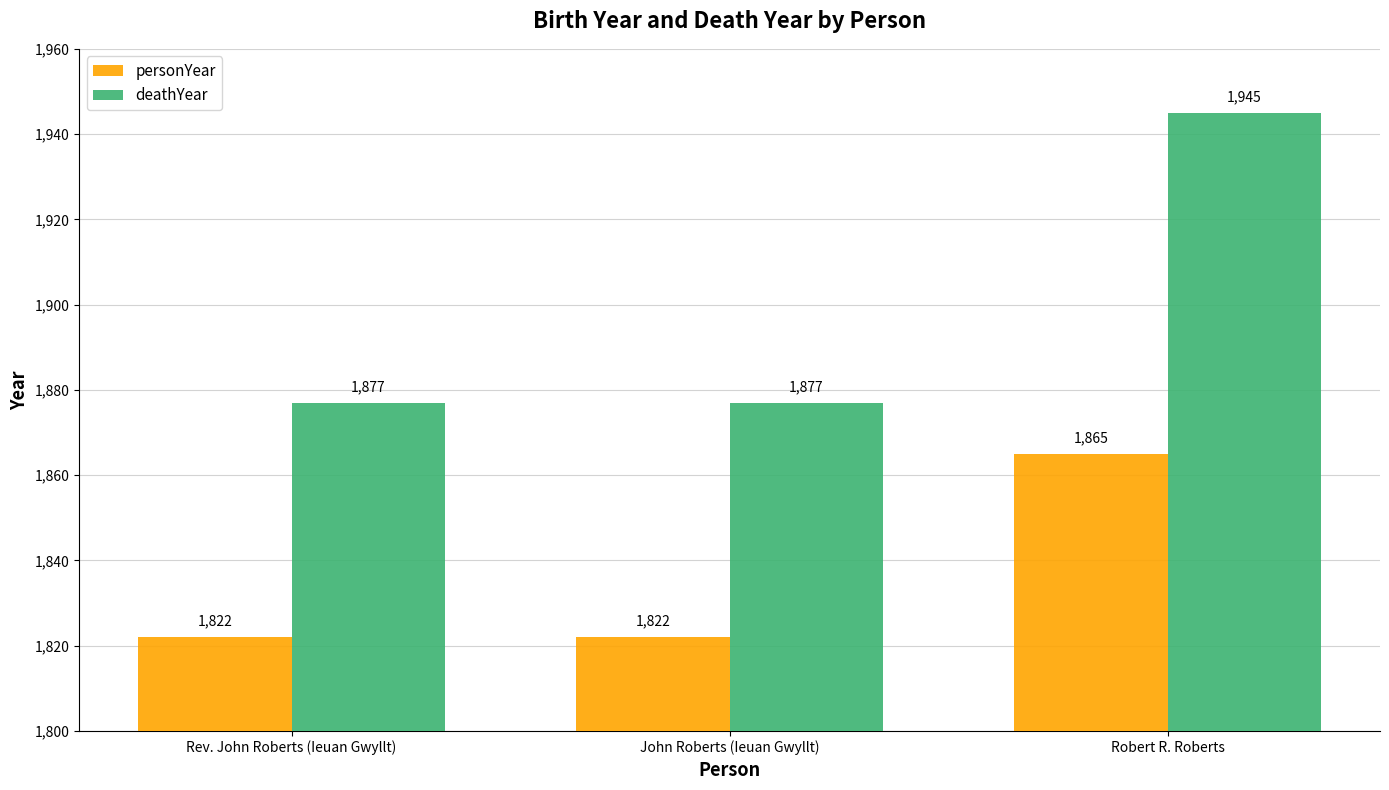

What is the lowest value of the personYear series?

1822